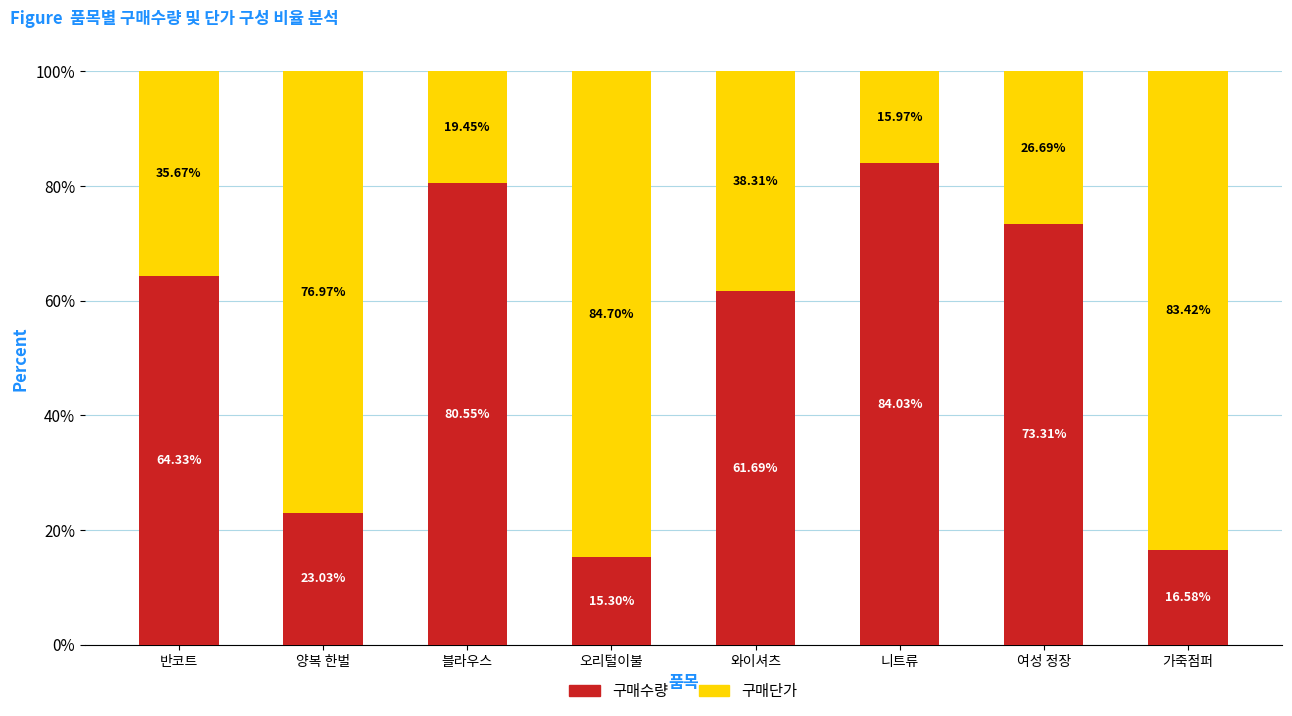

How many categories are shown in the chart?

8